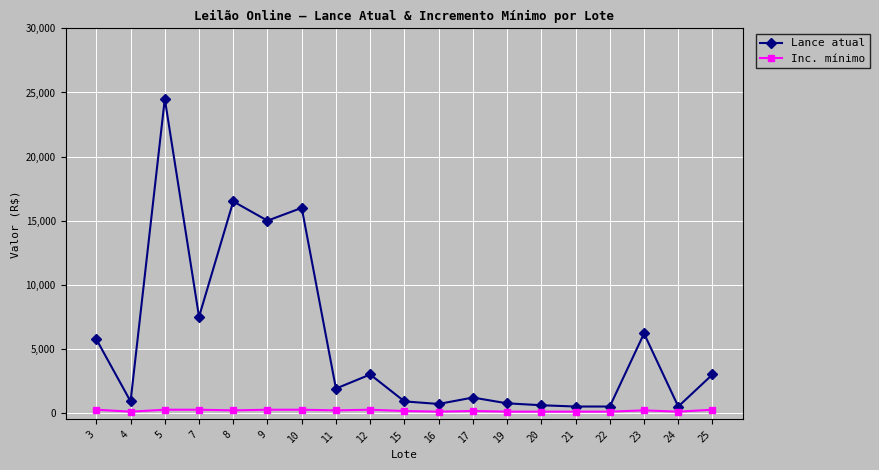

True or false: Inc. mínimo and Lance atual intersect in this chart.

False